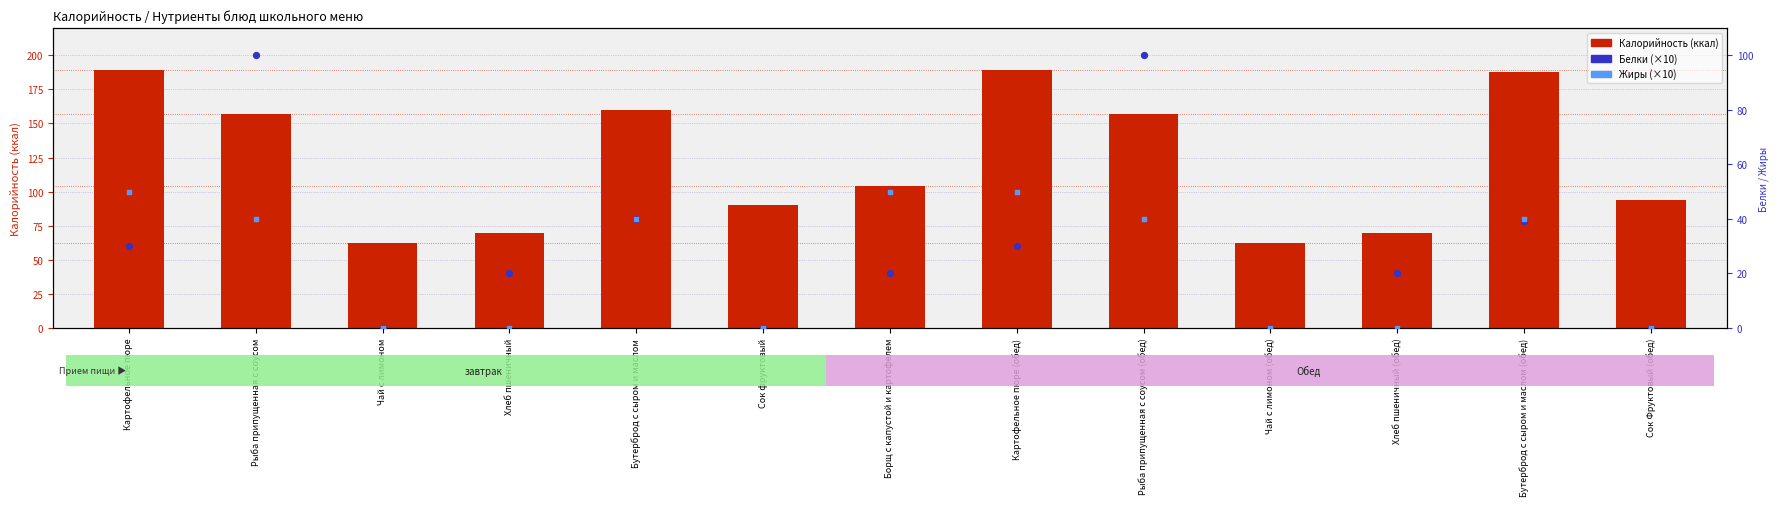

Is the value of Калорийность at Сок Фруктовый (обед) greater than the value of Жиры (×10) at Хлеб пшеничный?

Yes